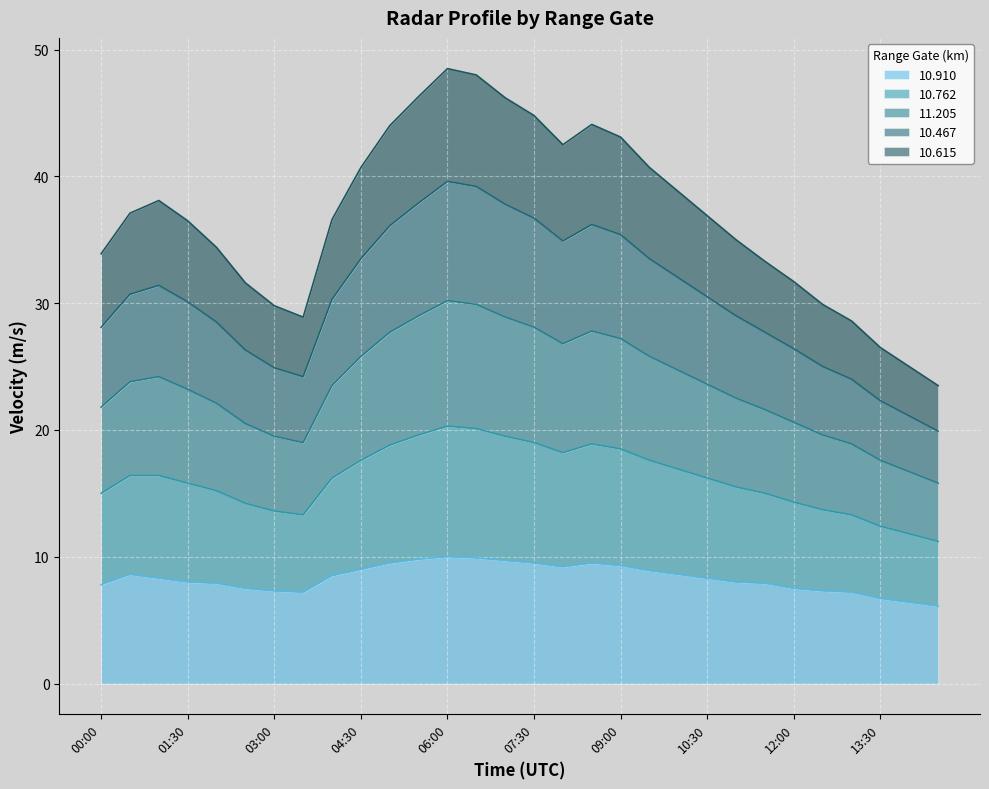

Which has a higher value, 05:30 or 02:00?

05:30